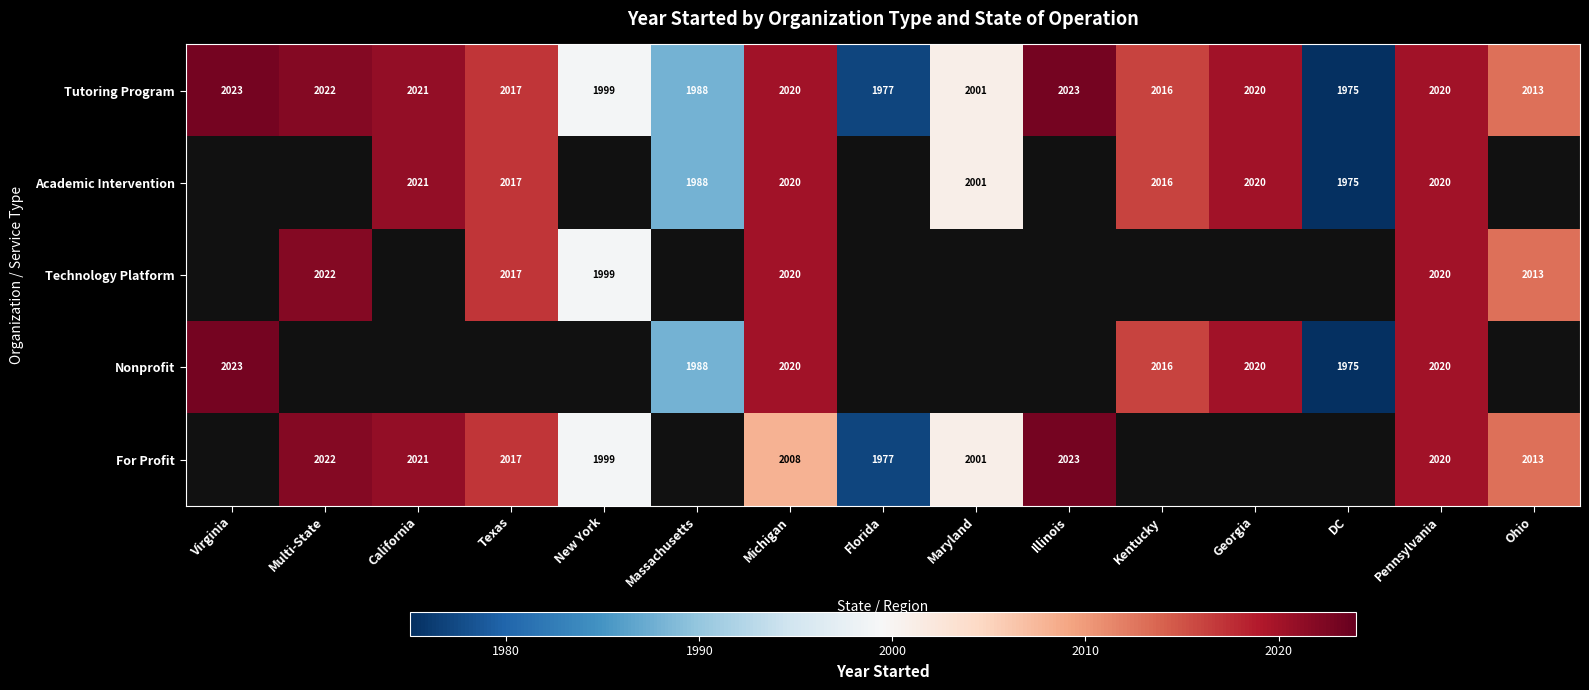

What is the sum of the Academic Intervention values at Michigan and DC?

3995